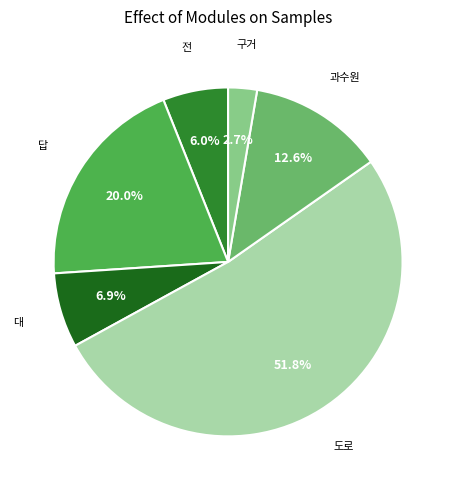

Is there any slice that represents more than half of the pie?

Yes